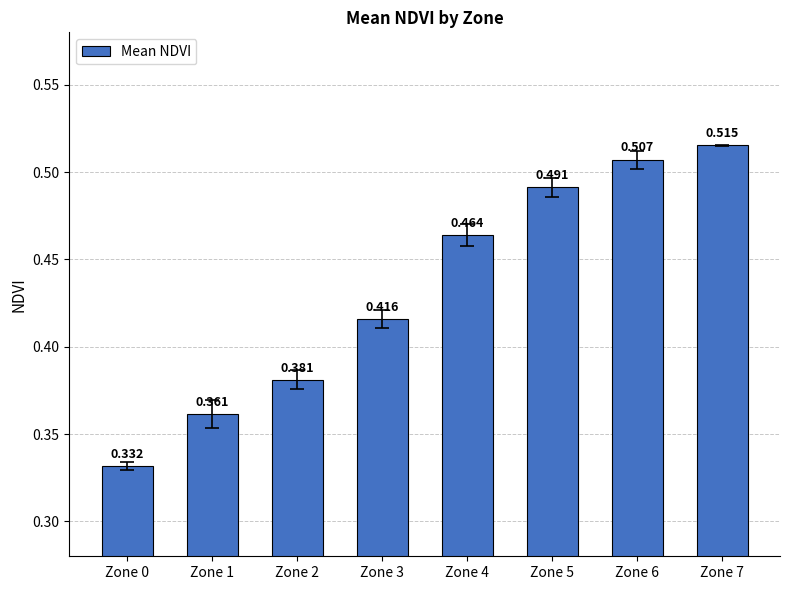

The value at Zone 4 is 0.8. True or false?

False